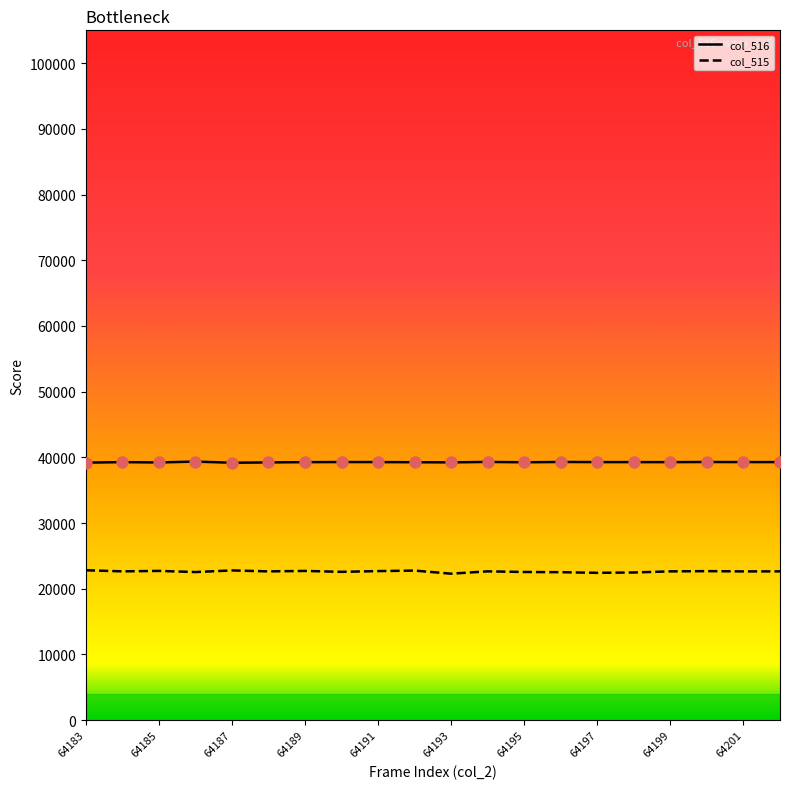

Which series has the largest total across all categories?

col_516